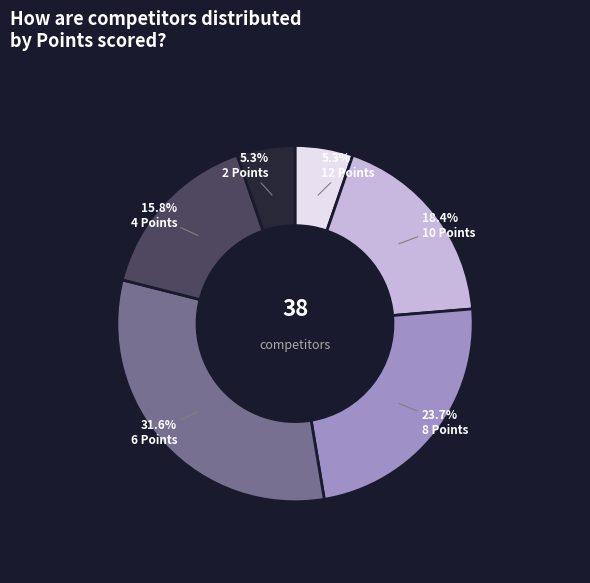

How many slices are in this pie chart?

6